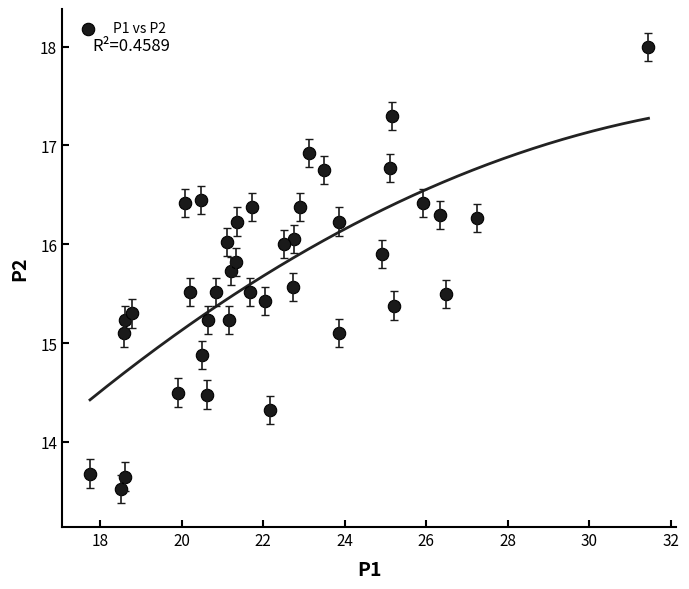

What is the range of Y values (max minus min)?

4.5